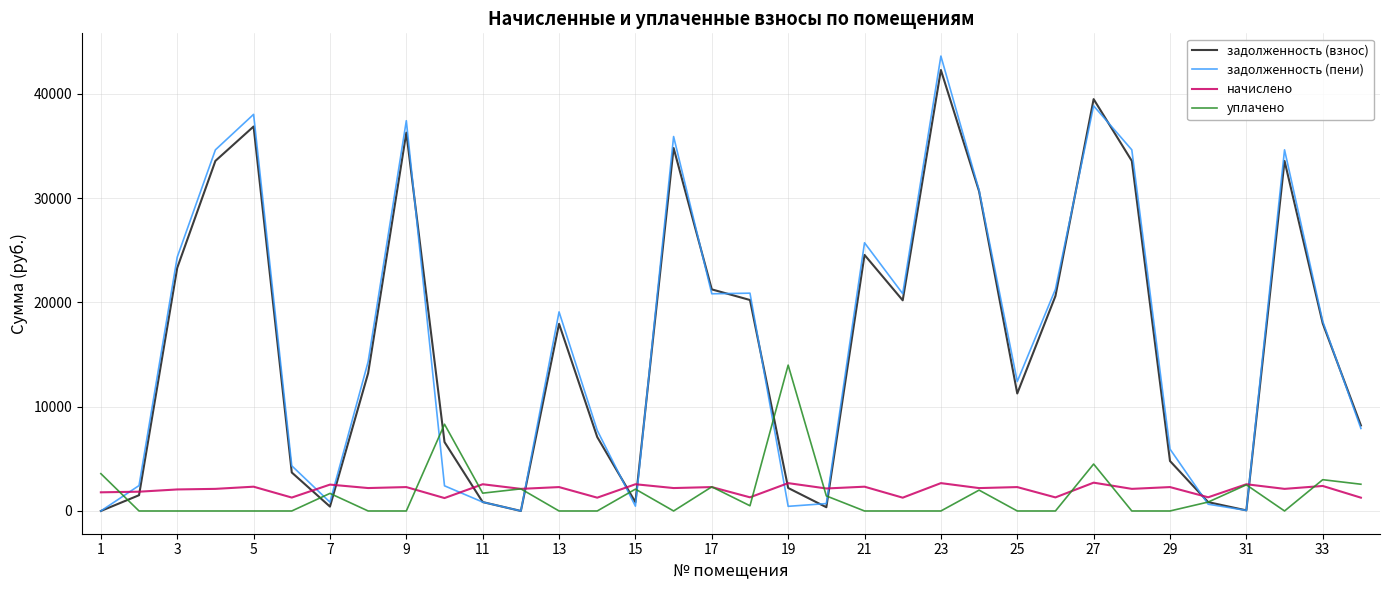

What is the maximum value for начислено?

2715.6